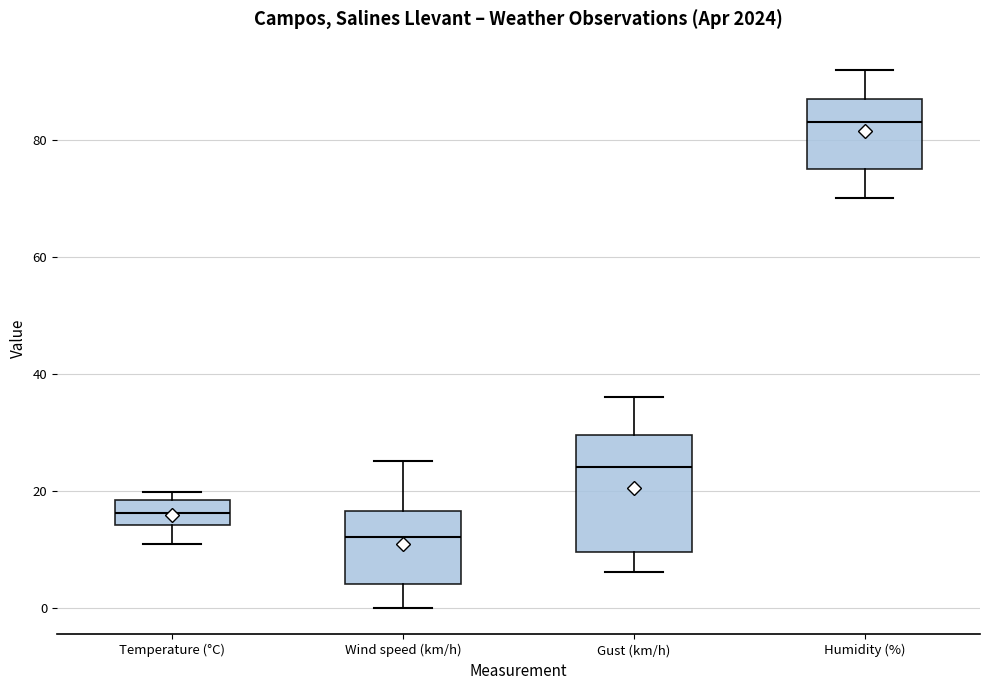

Reading left to right, read every box against the y-axis: the position of its median line, the range the box covers, and the ends of its whiskers. The values are not printed on the chart, so give them approximately, as read against the axis.

Temperature (°C): median 16, box 14 to 18, whiskers 10 to 20
Wind speed (km/h): median 12, box 4 to 16, whiskers 0 to 26
Gust (km/h): median 24, box 10 to 30, whiskers 6 to 36
Humidity (%): median 84, box 76 to 88, whiskers 70 to 92